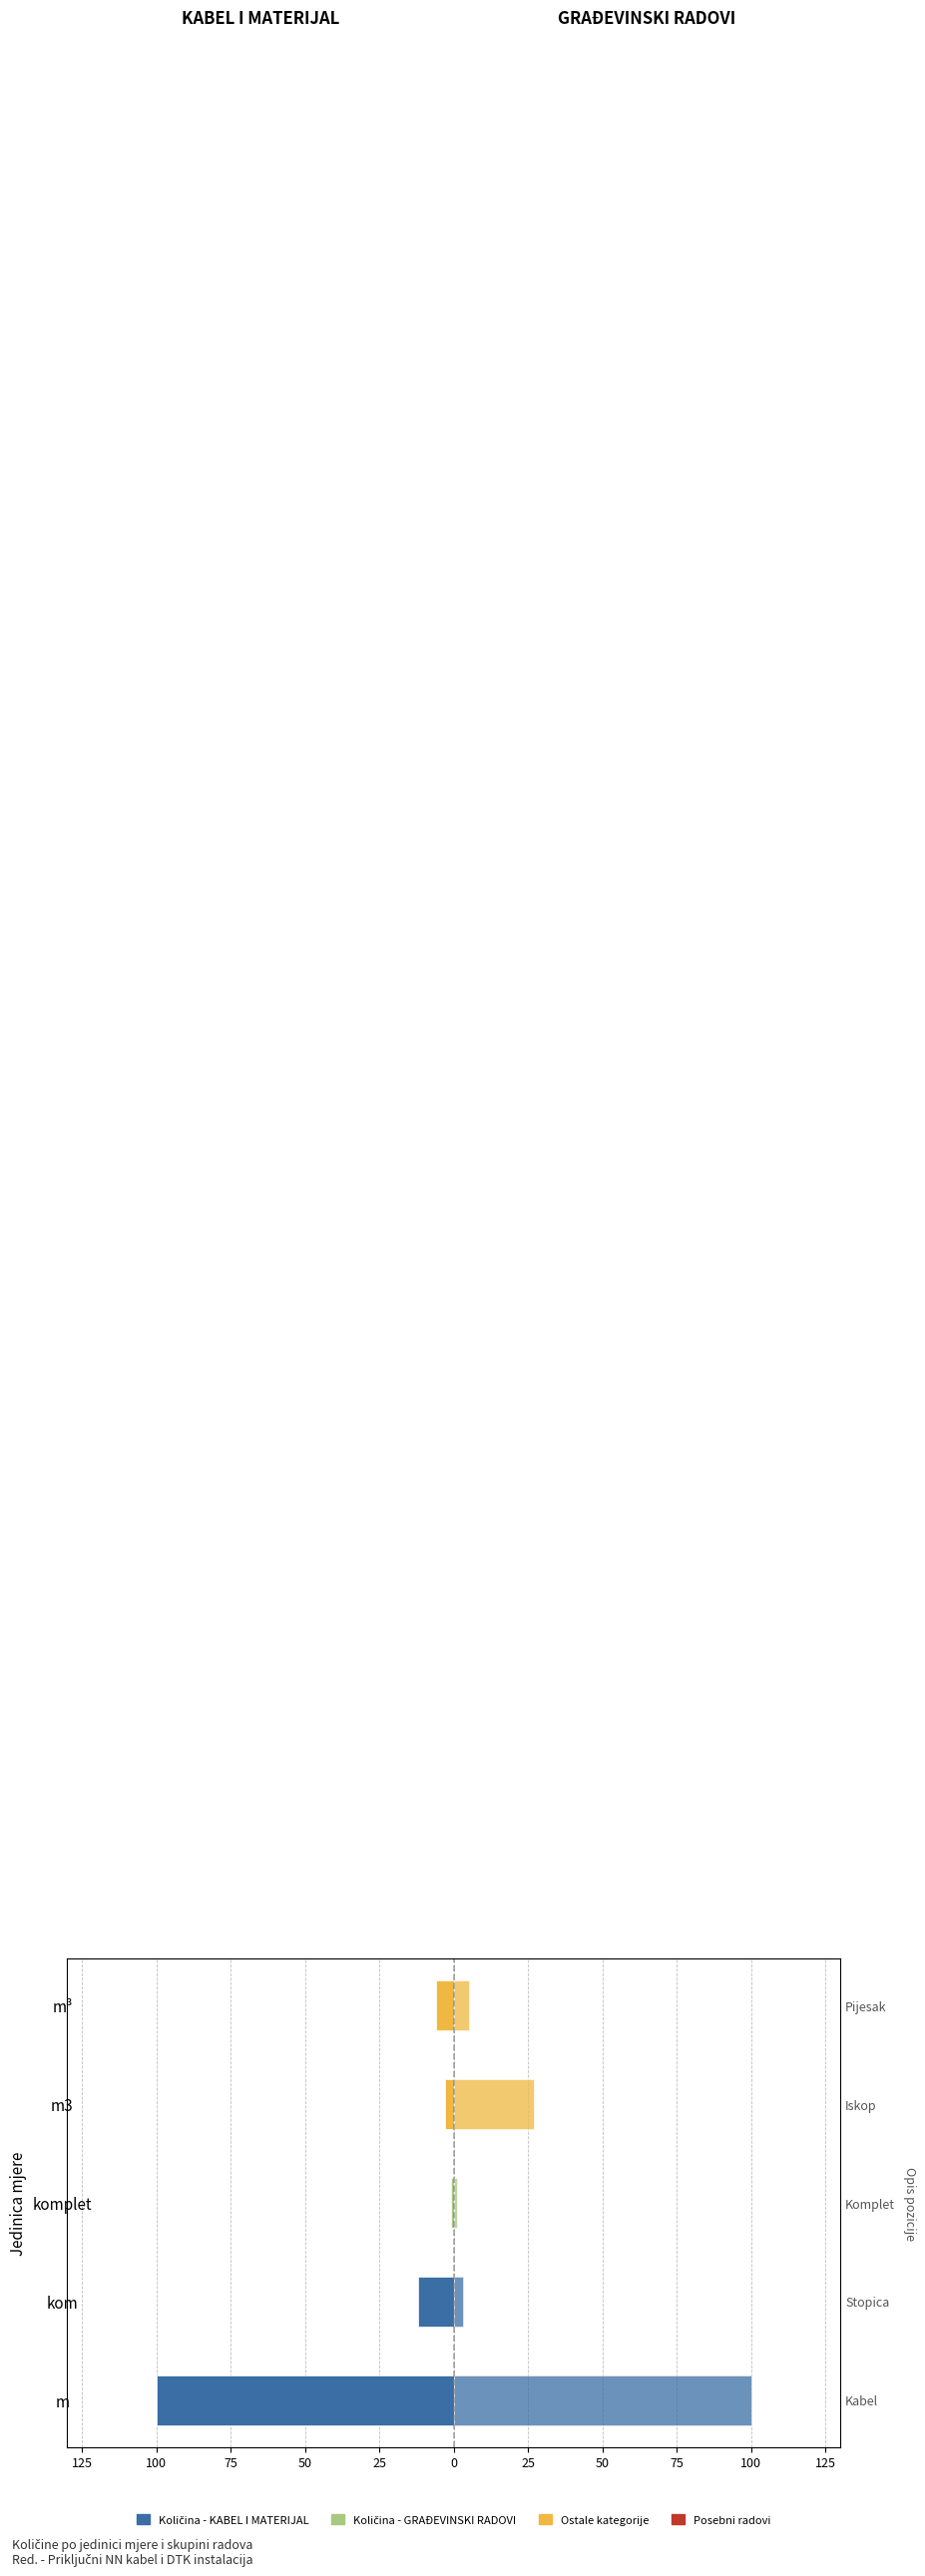

The value of KABEL I MATERIJAL at m³ is -4. True or false?

False